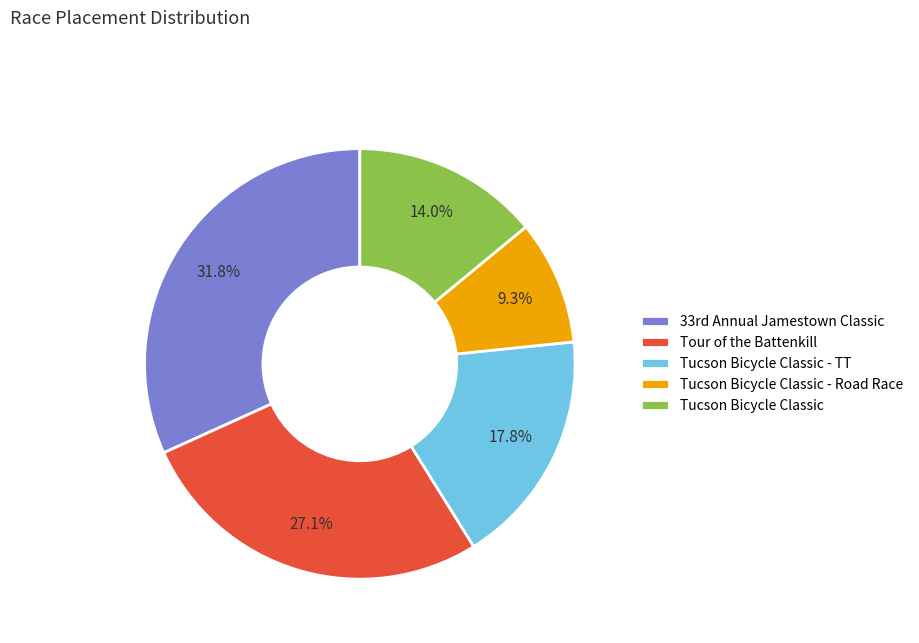

Which category has the biggest portion of the pie?

33rd Annual Jamestown Classic